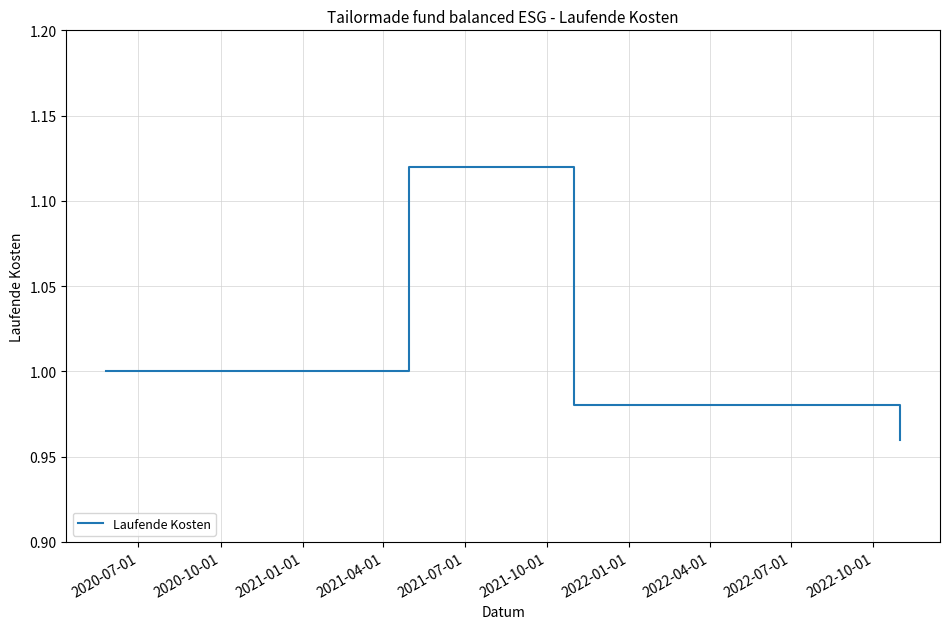

True or false: there are more than 2 points higher than both neighbors.

False